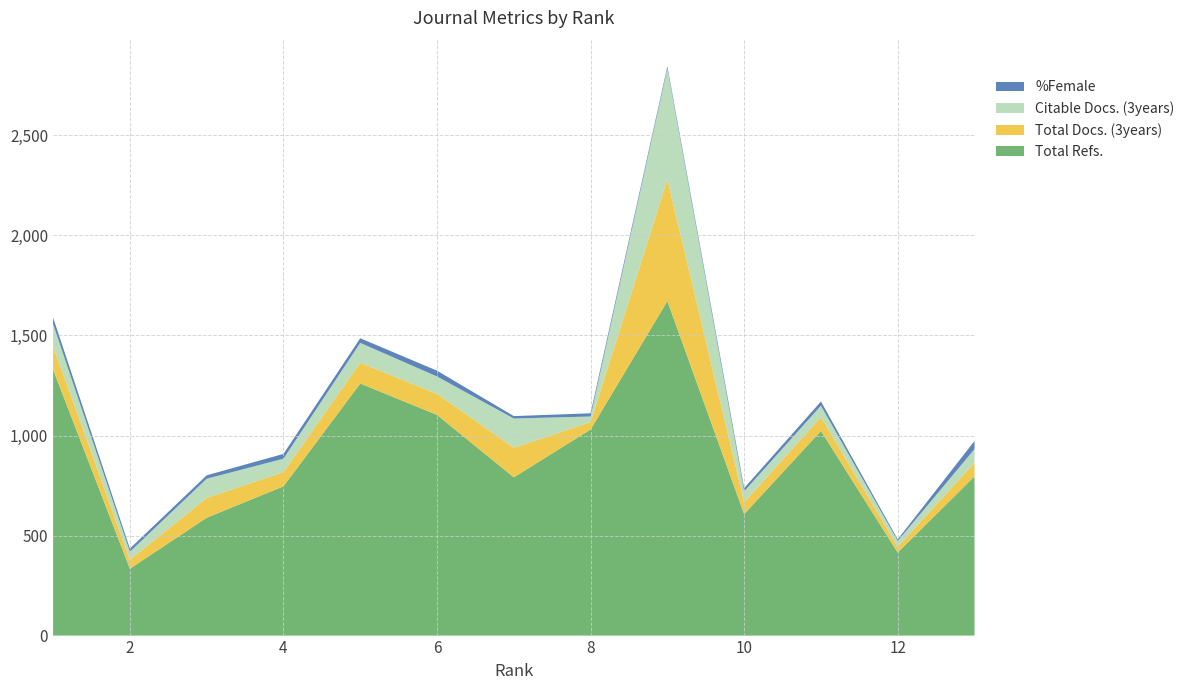

Reading left to right, transcribe all the data shown in this chart.

Total Docs. (3years): 1=117	2=45	3=99	4=71	5=104	6=105	7=148	8=37	9=609	10=59	11=69	12=29	13=68
Total Refs.: 1=1329	2=334	3=589	4=746	5=1260	6=1103	7=791	8=1030	9=1672	10=607	11=1023	12=415	13=796
Citable Docs. (3years): 1=111	2=40	3=96	4=67	5=99	6=87	7=146	8=28	9=553	10=55	11=57	12=29	13=68
%Female: 1=32	2=16	3=17	4=24	5=23	6=29	7=12	8=16	9=11	10=16	11=21	12=8	13=41